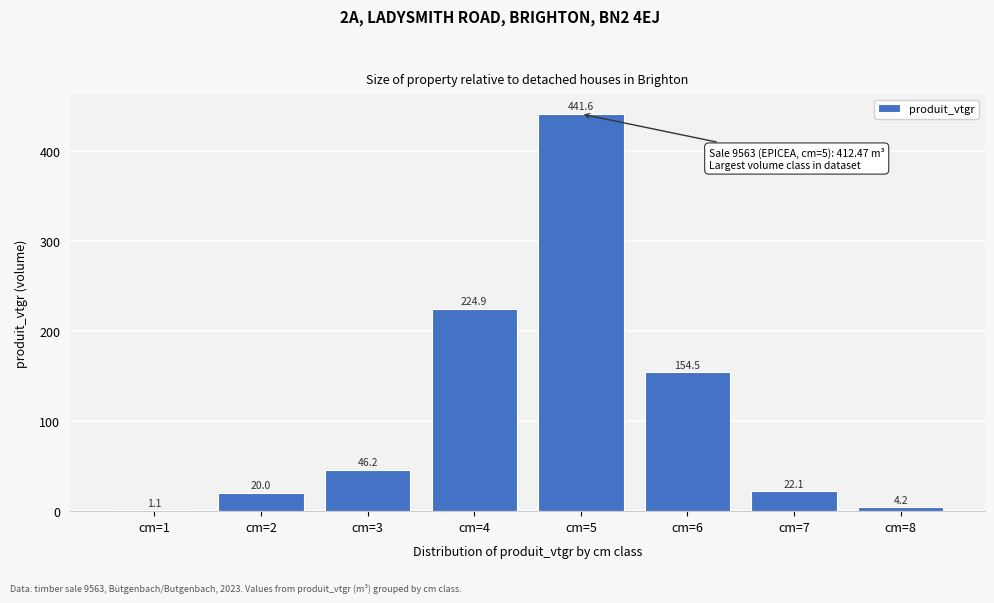

Reading left to right, list all the values displayed in this chart.

cm=1=1.1	cm=2=20.0	cm=3=46.2	cm=4=224.9	cm=5=441.6	cm=6=154.5	cm=7=22.1	cm=8=4.2